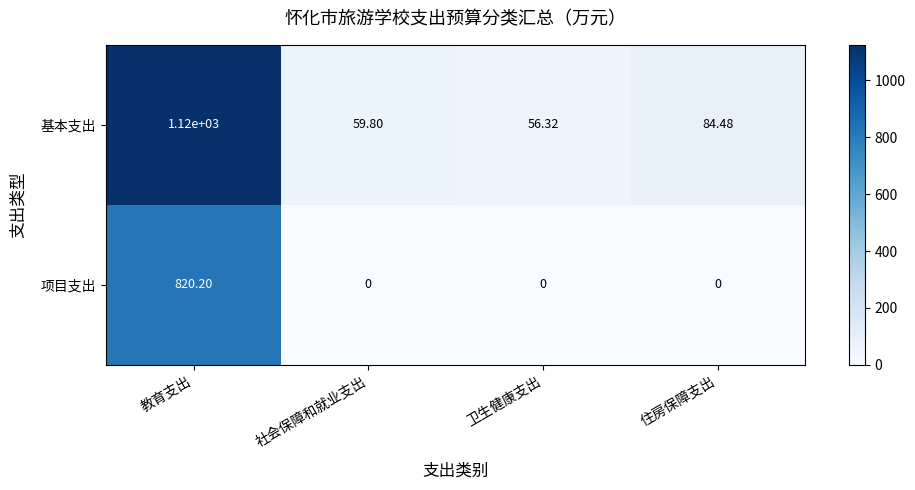

Which series has the widest spread of values?

基本支出